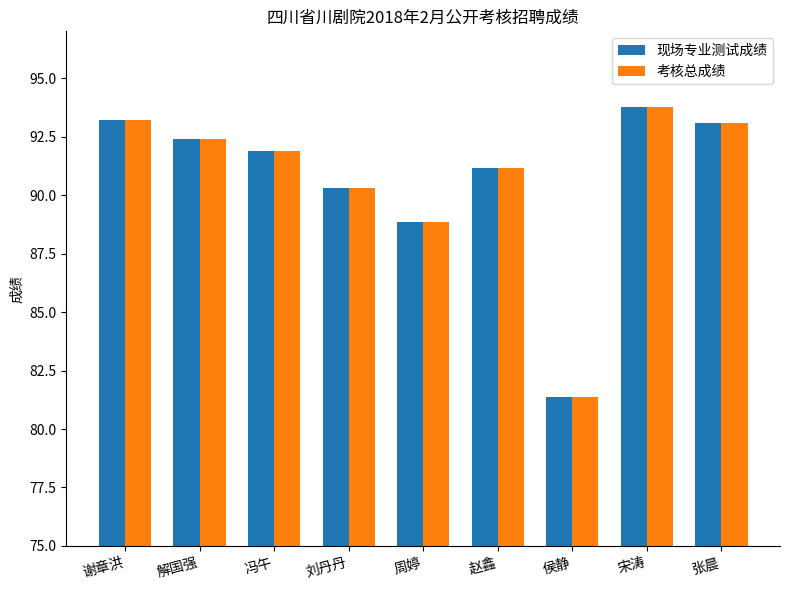

What is the label of the 1st bar from the right?

张晨